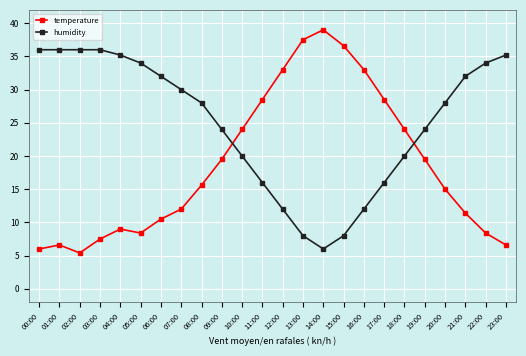

What is the label of the 10th point from the left?

09:00